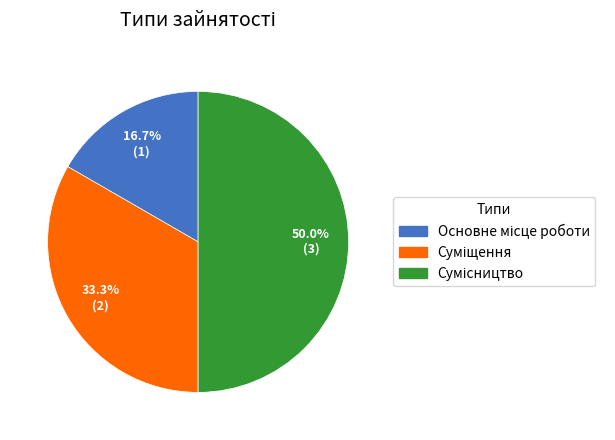

To the nearest percent, what is the combined percentage of Суміщення and Сумісництво?

83%